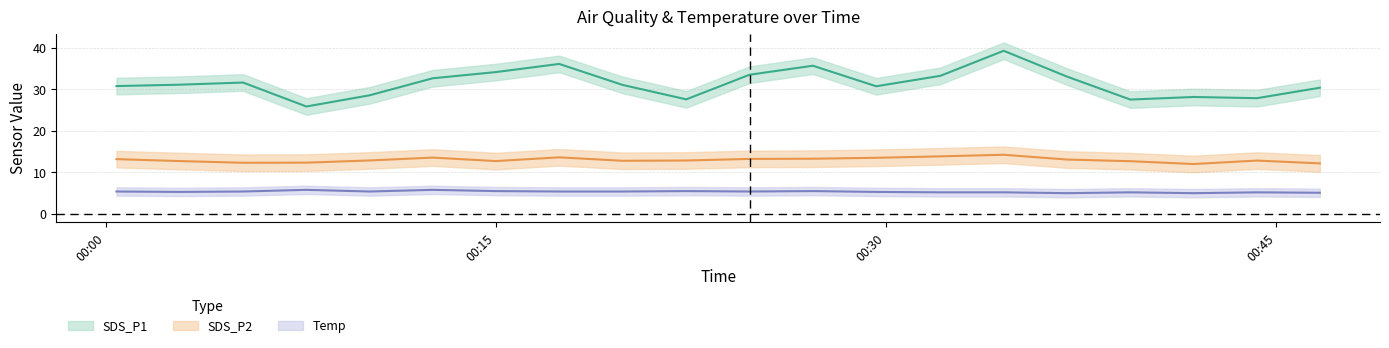

What is the sum of the SDS_P1 values at 2022/11/12 00:41:49 and 2022/11/12 00:34:31?

67.5